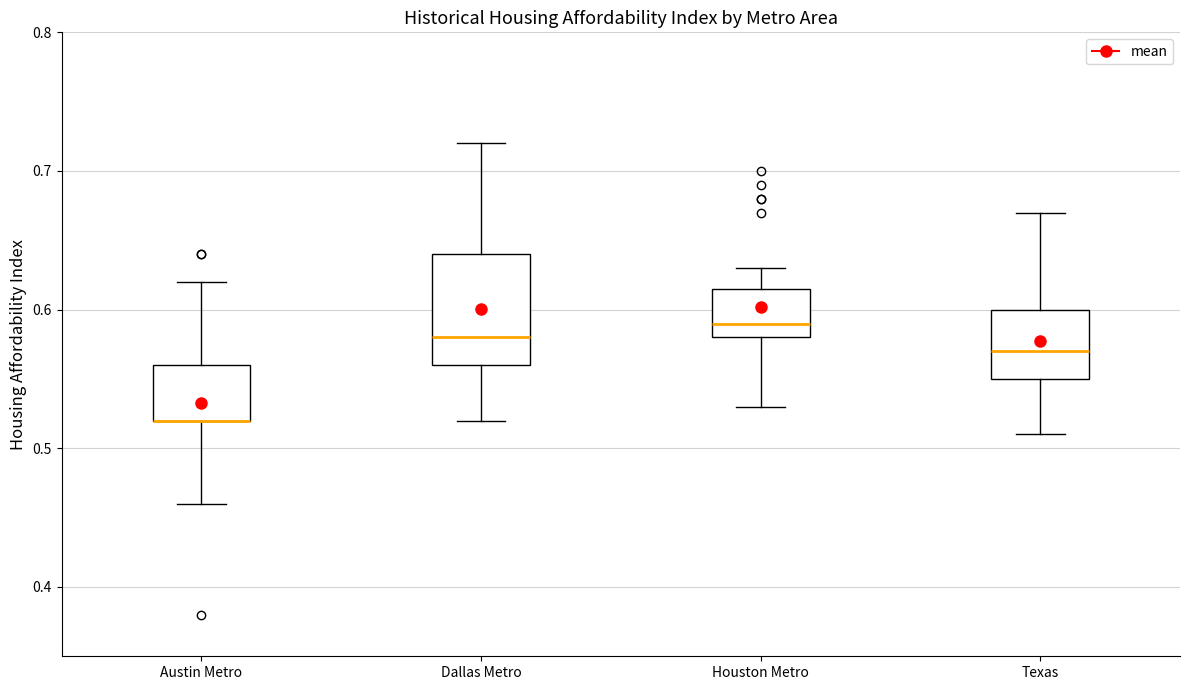

Reading left to right, read every box against the y-axis: the position of its median line, the range the box covers, and the ends of its whiskers. The values are not printed on the chart, so give them approximately, as read against the axis.

Austin Metro: median 0.52 (drawn on the box's lower edge), box 0.52 to 0.56, whiskers 0.46 to 0.62
Dallas Metro: median 0.58, box 0.56 to 0.64, whiskers 0.52 to 0.72
Houston Metro: median 0.59, box 0.58 to 0.62, whiskers 0.53 to 0.63
Texas: median 0.57, box 0.55 to 0.60, whiskers 0.51 to 0.67